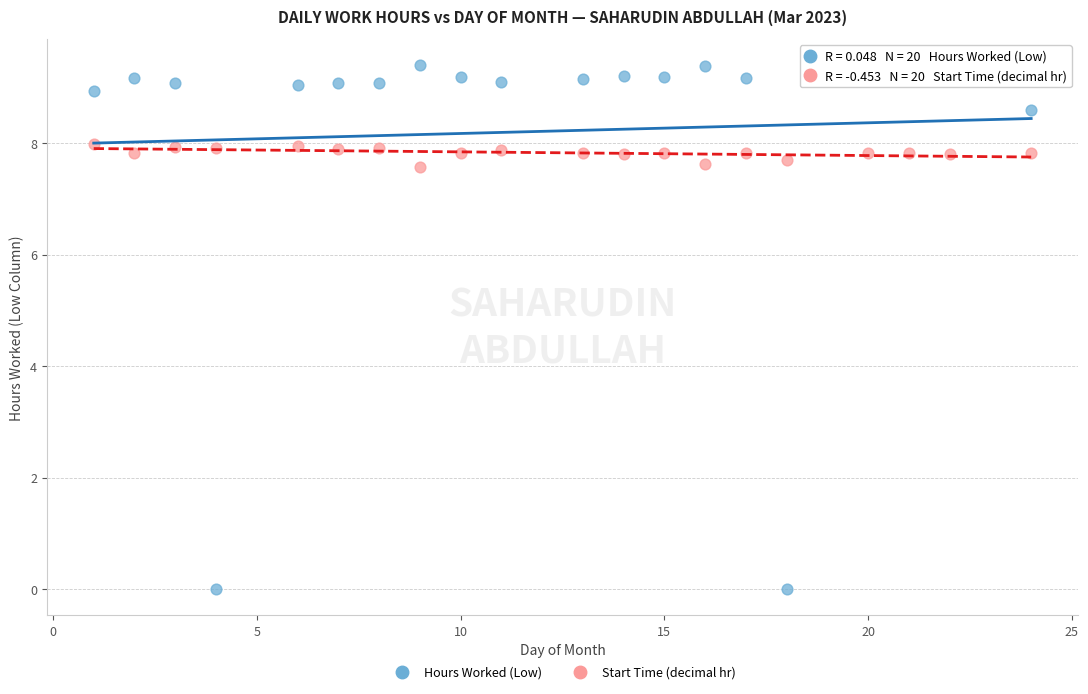

Which series contains the lowest Y value?

Hours Worked (Low)